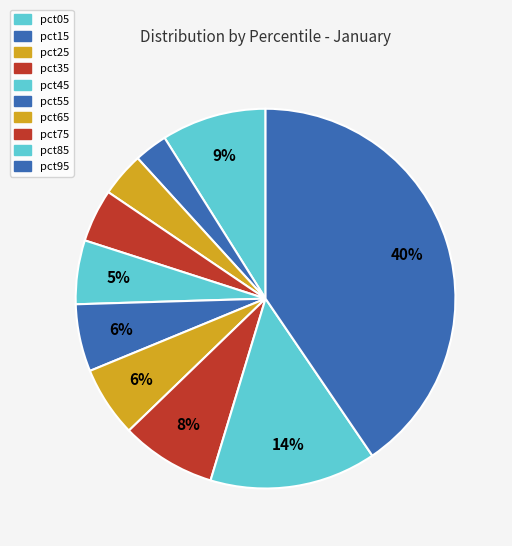

How many segments does this pie chart have?

10